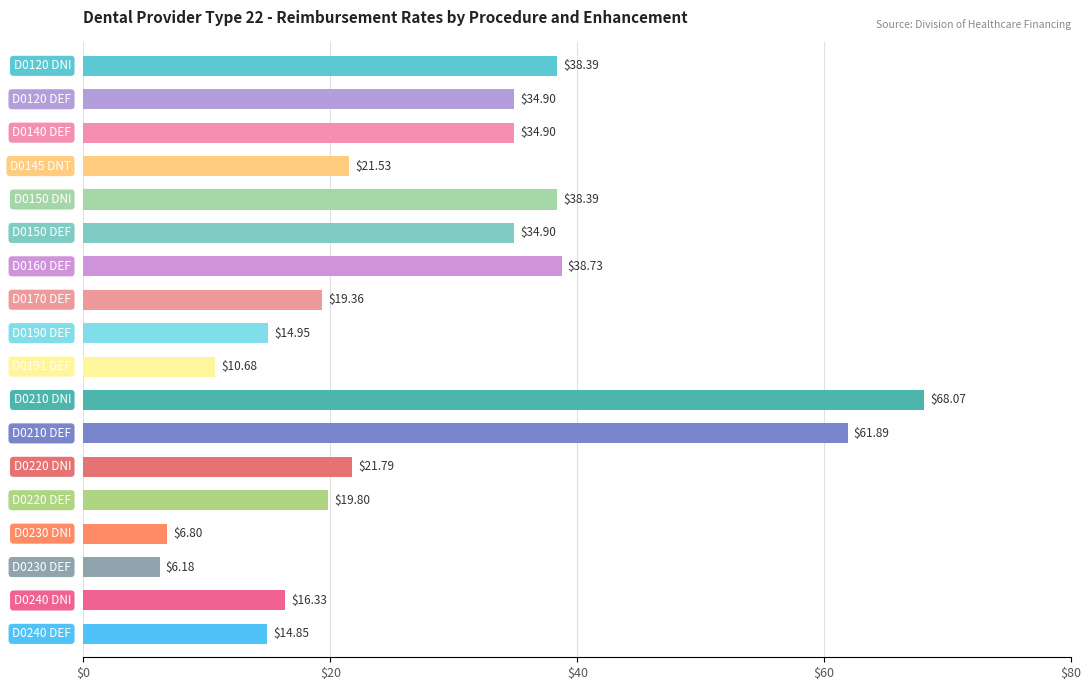

What is the difference between the maximum and minimum values?

61.9